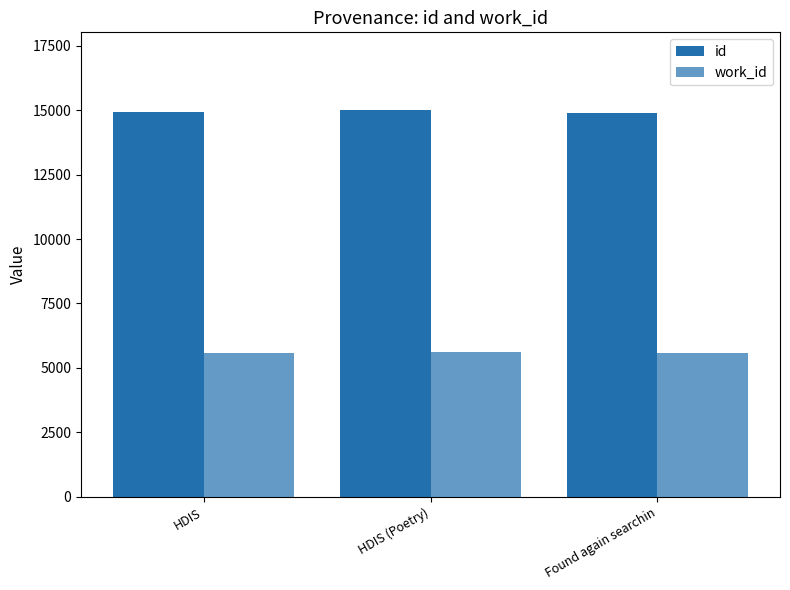

Which series has the largest total across all categories?

id